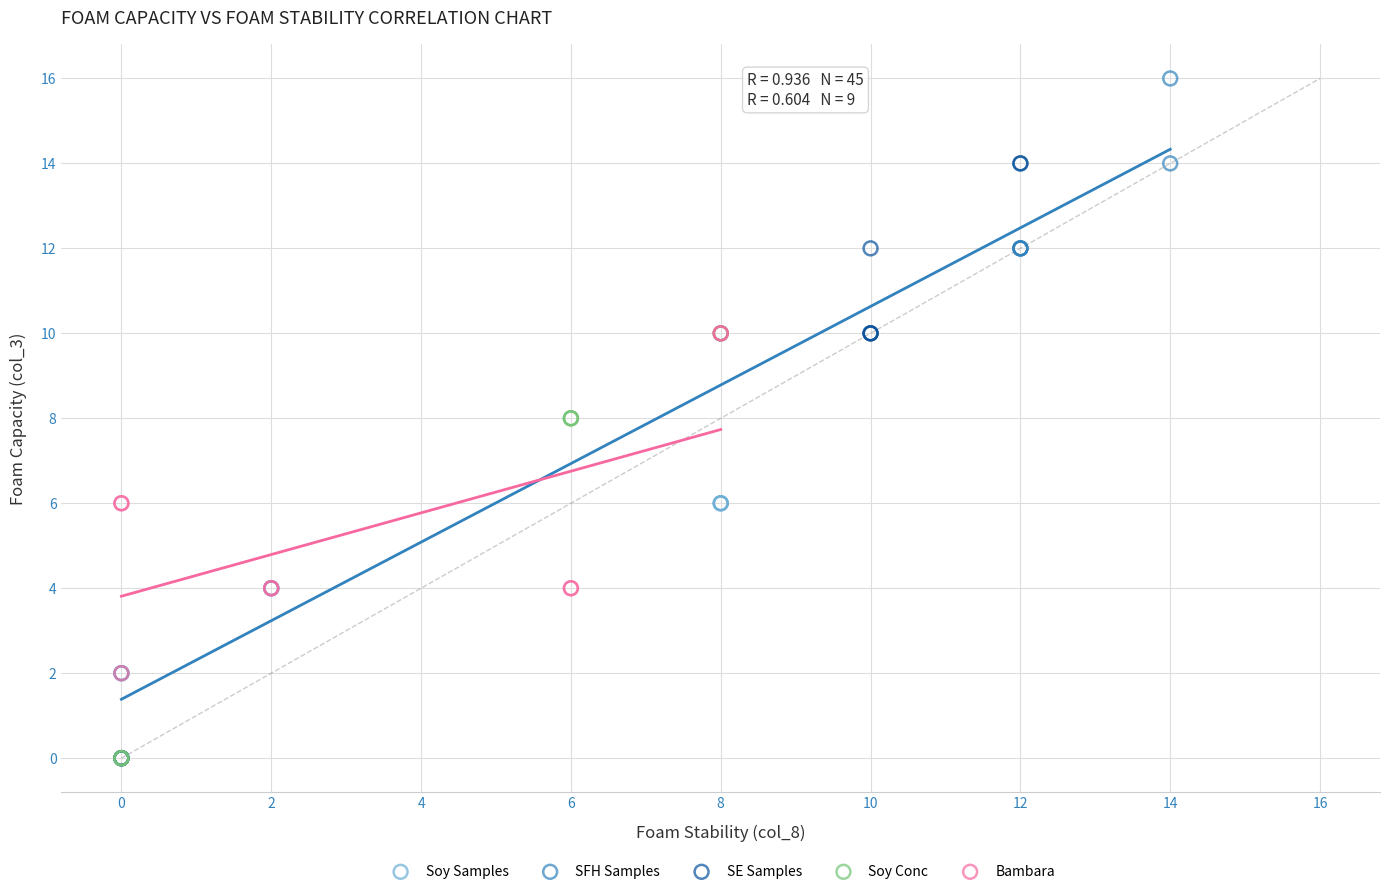

Which series contains the highest Y value?

SFH Samples